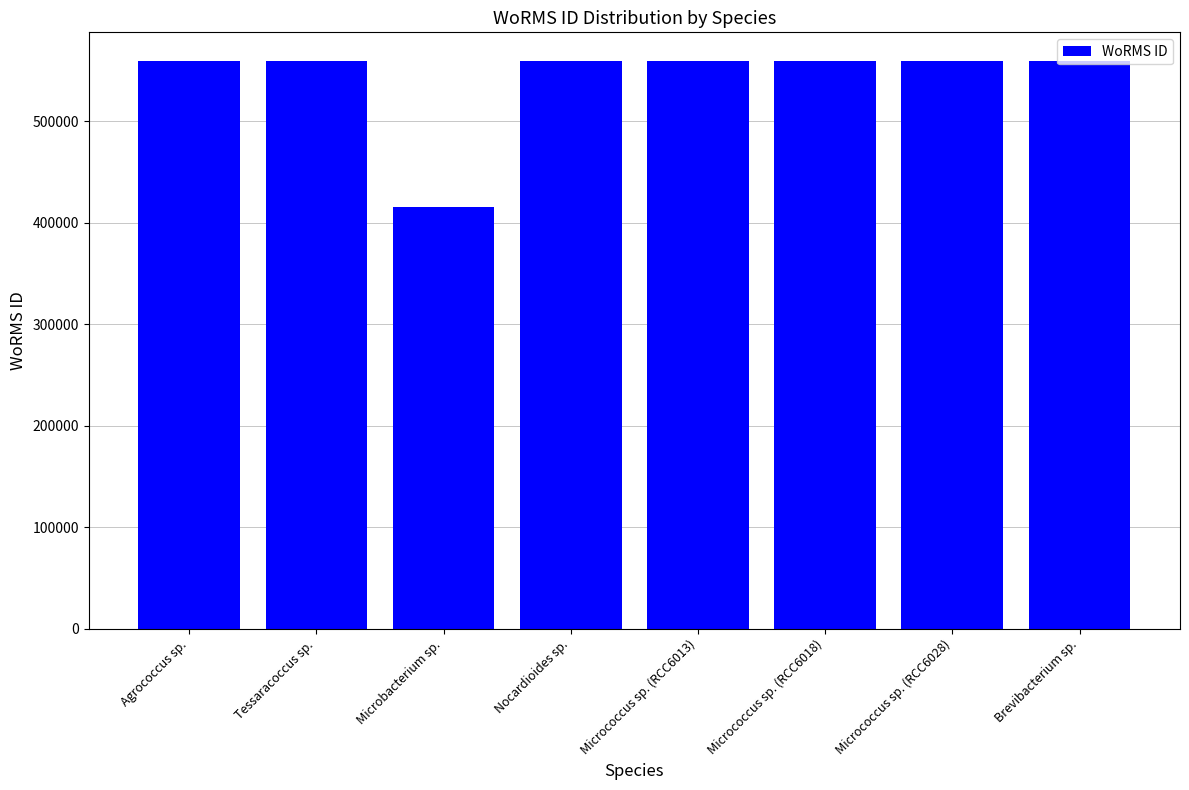

Is it true that the value at Tessaracoccus sp. is 799908?

False